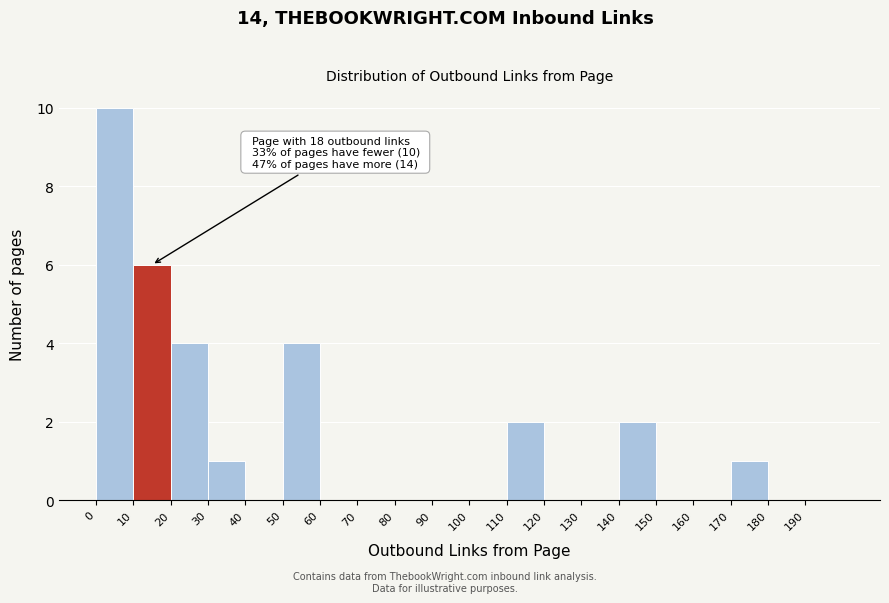

Which range on the x-axis has the tallest bar?

0 to 10